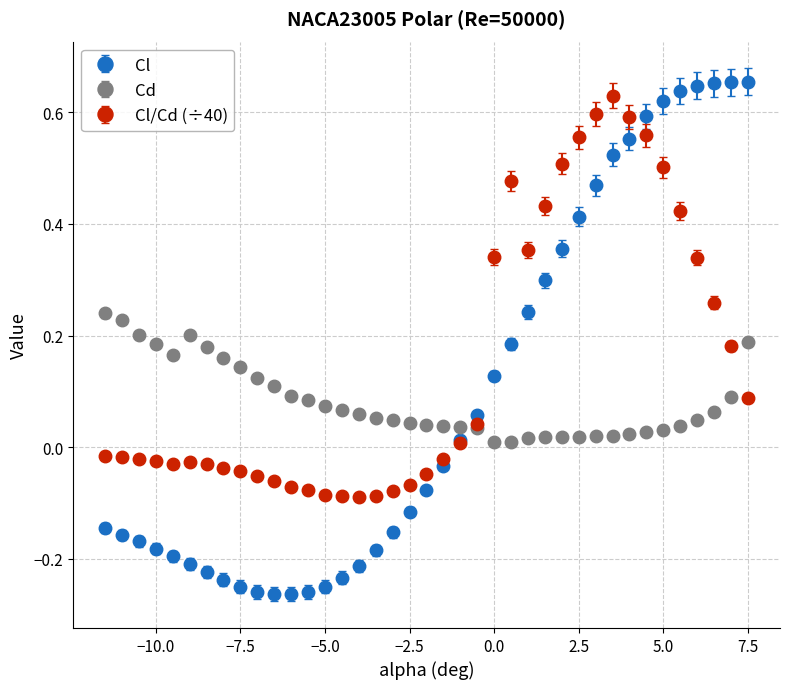

Which series has the largest total across all categories?

Cl/Cd (÷40)